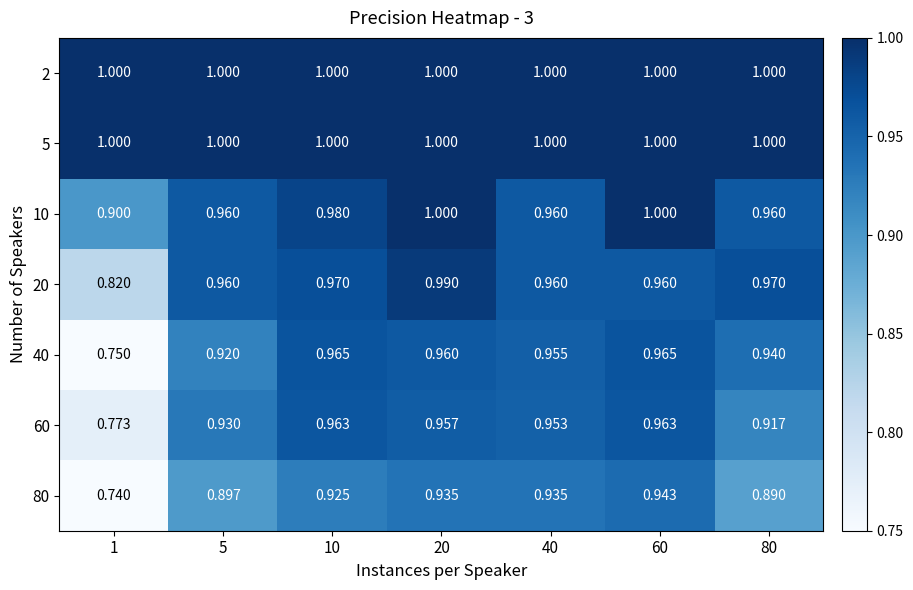

Is the value of 80 at 5 greater than the value of 2 at 10?

No